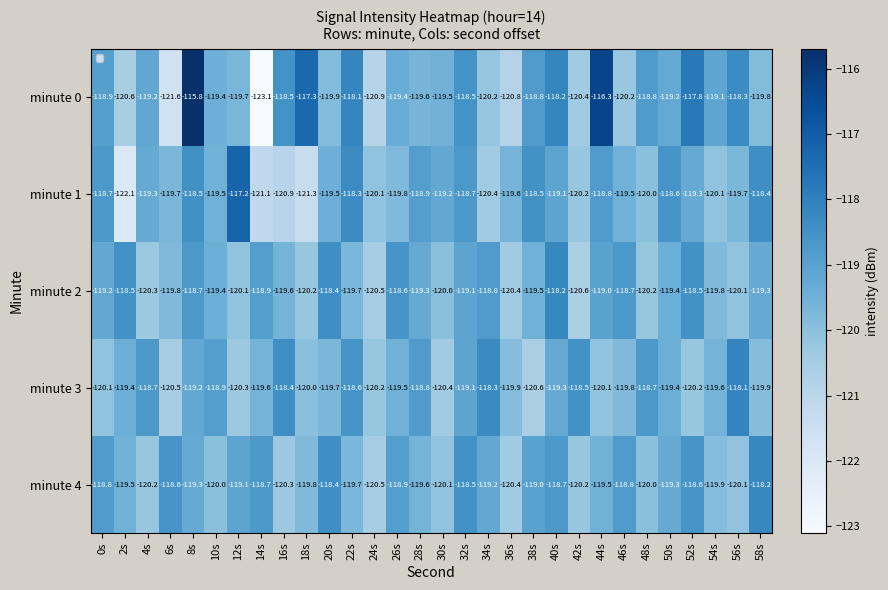

What is the sum of all minute 1 values?

-3585.0